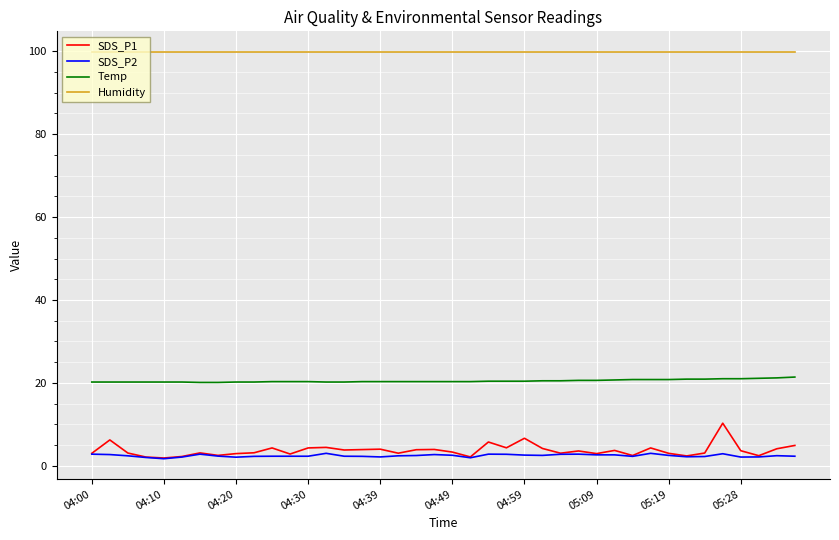

True or false: SDS_P2 and Temp cross at least once.

False